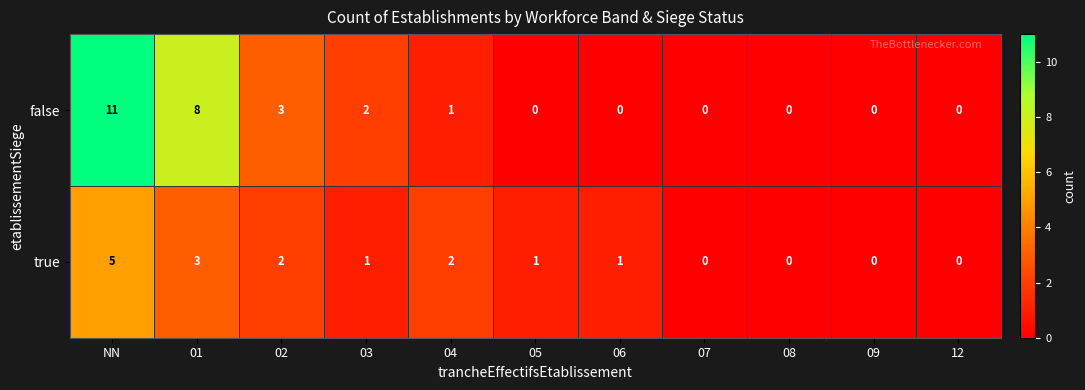

Reading right to left, list all the values displayed in this chart.

false: 0	0	0	0	0	0	1	2	3	8	11
true: 0	0	0	0	1	1	2	1	2	3	5